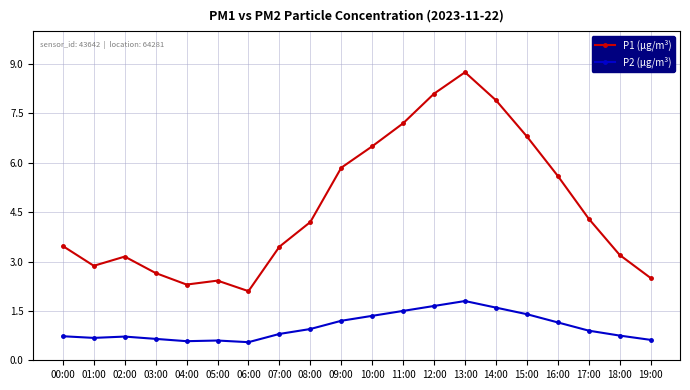

Which series has the largest total across all categories?

P1 (µg/m³)